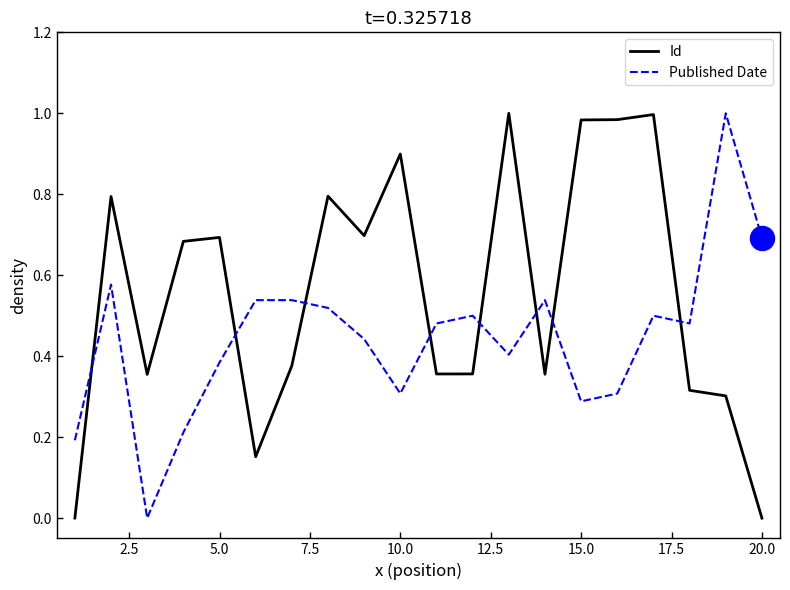

List the series in order of their overall mean, highest first.

Id, Published Date